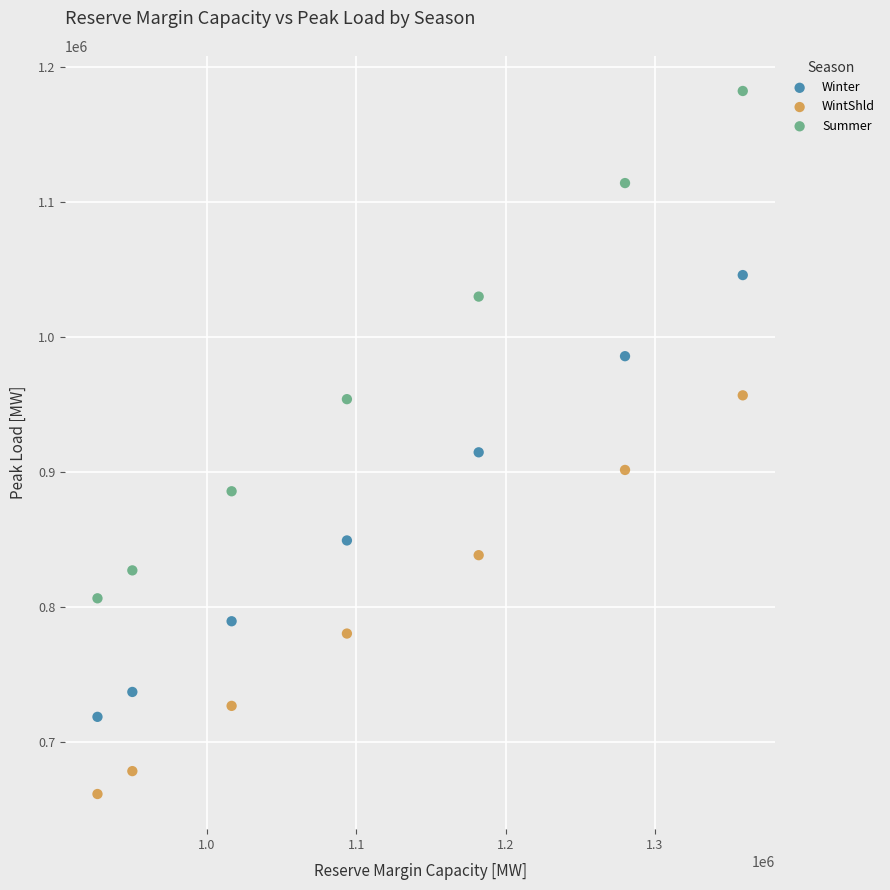

Across all data points, what is the range of X values (max minus min)?

431888.5